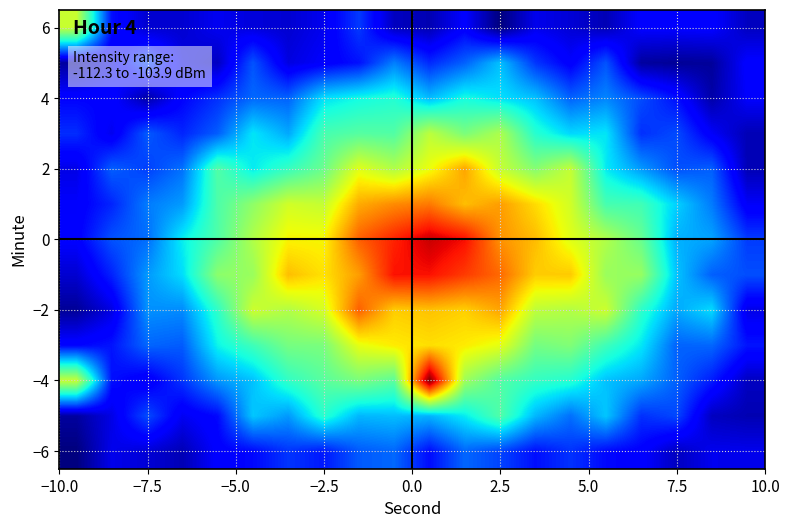

What is the smallest value displayed?

-112.3